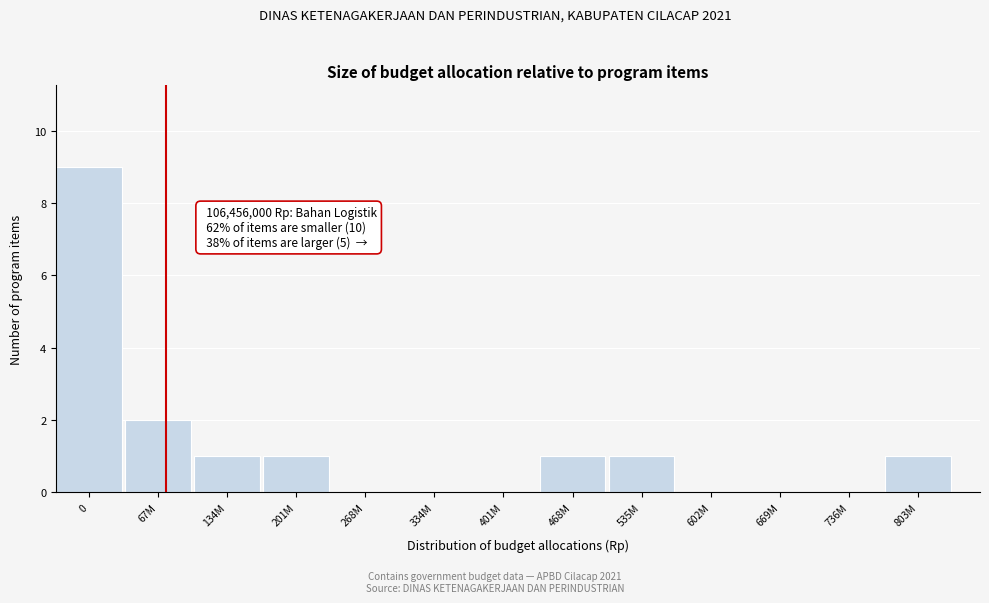

Reading left to right, list all the values displayed in this chart.

0=9	67M=2	134M=1	201M=1	268M=0	334M=0	401M=0	468M=1	535M=1	602M=0	669M=0	736M=0	803M=1